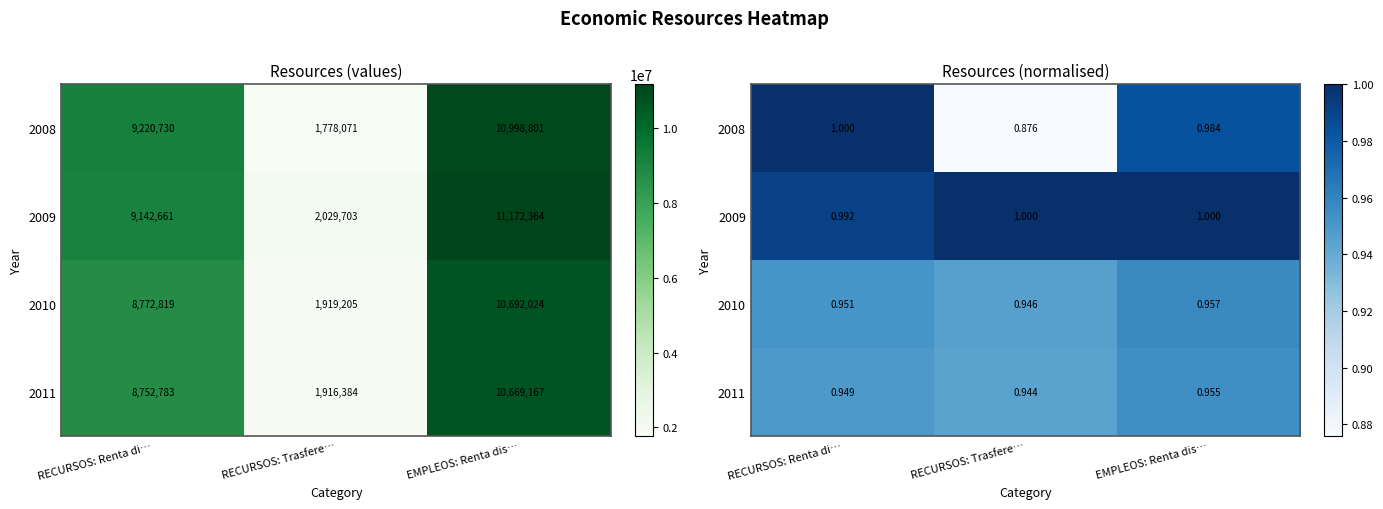

What is the sum of the 2011 values at EMPLEOS: Renta dis… and RECURSOS: Trasfere…?

1.9